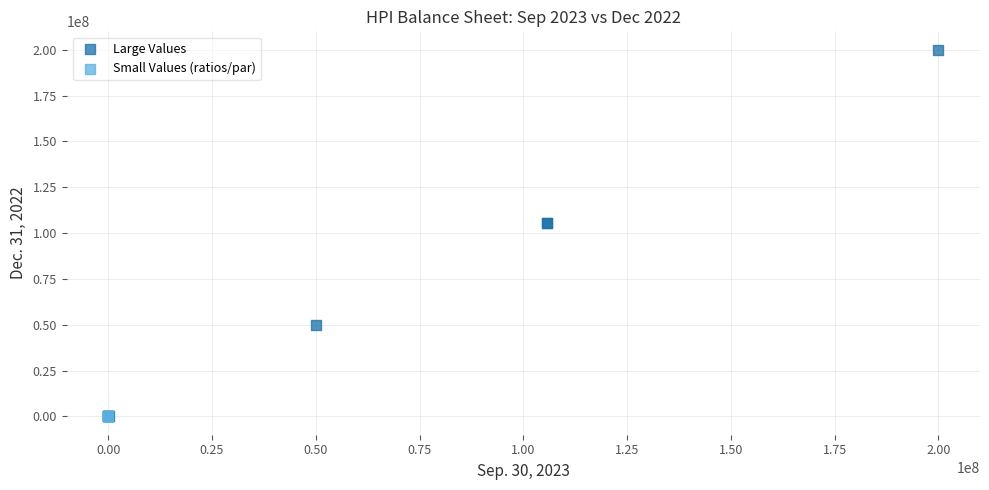

Which series reaches the maximum Y coordinate?

Large Values